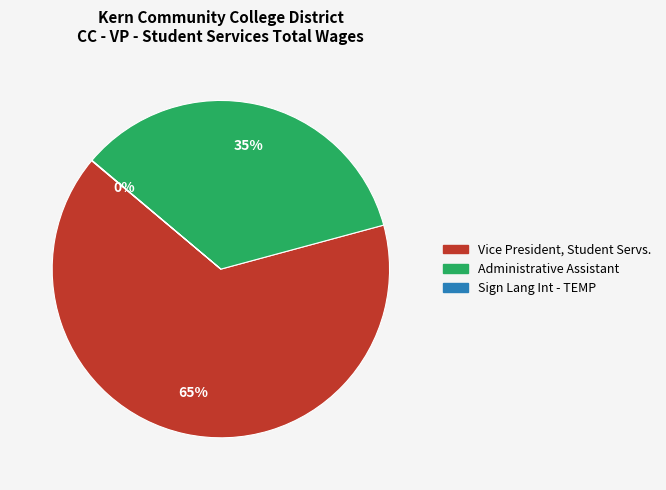

Is it true that Vice President, Student Servs. is 65% of the pie?

True